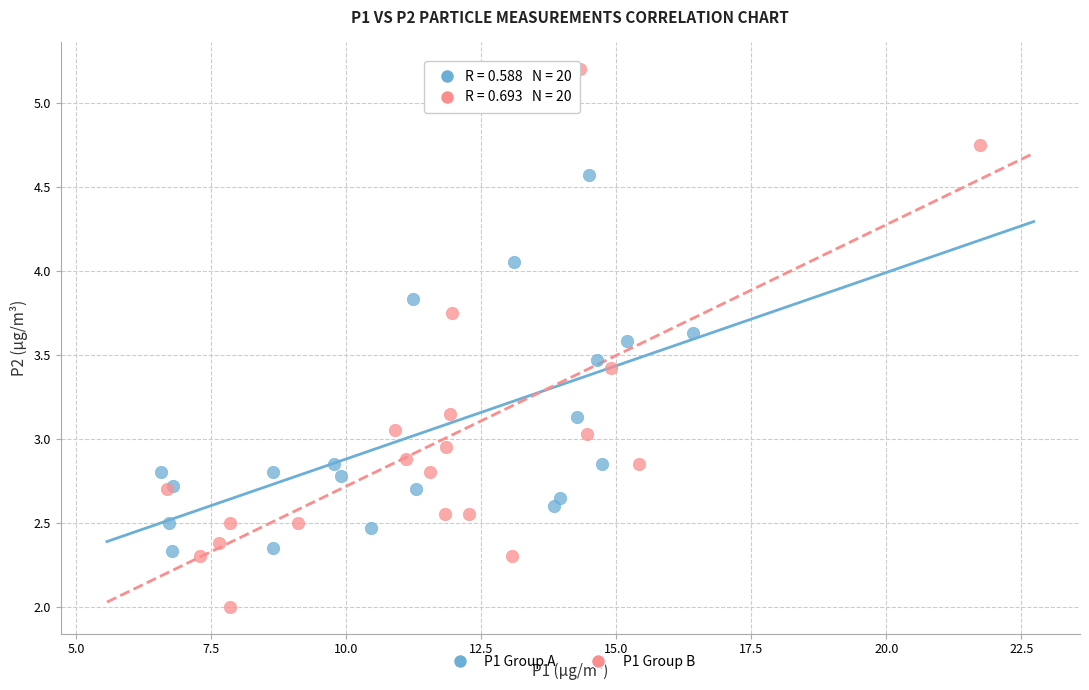

Which series has the widest spread of Y values?

P1 Group B